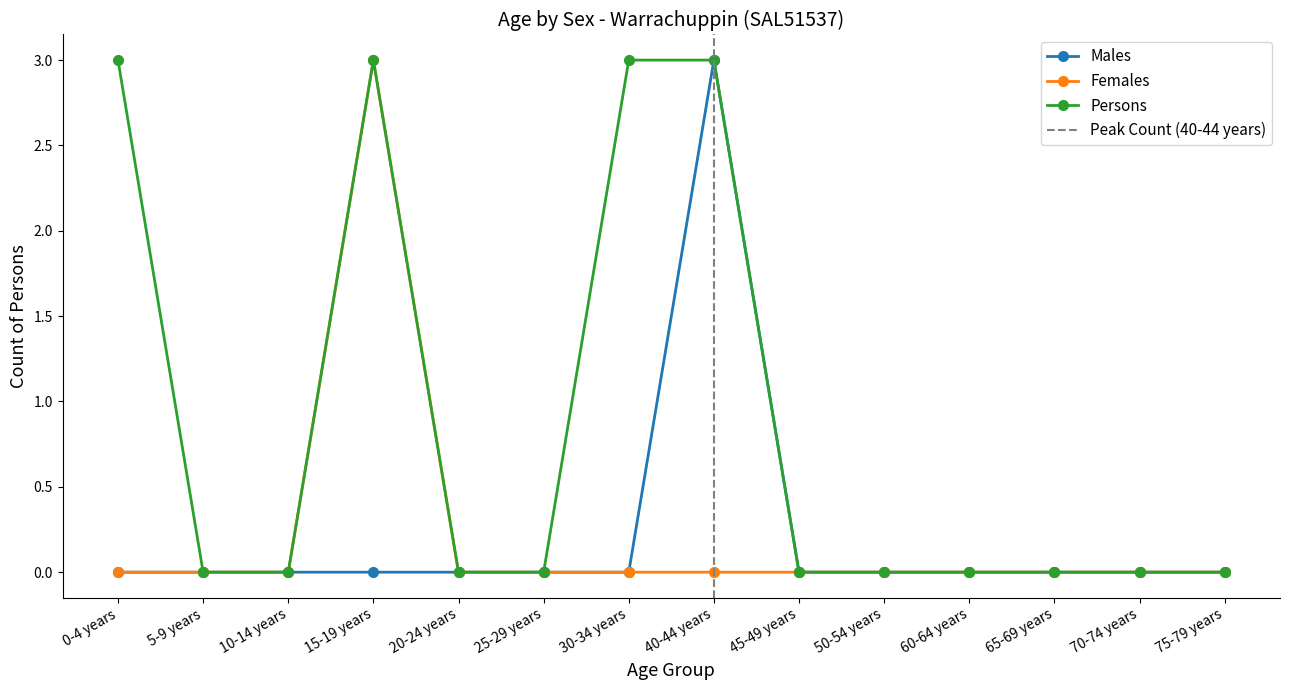

Where is the first local maximum for Persons?

15-19 years